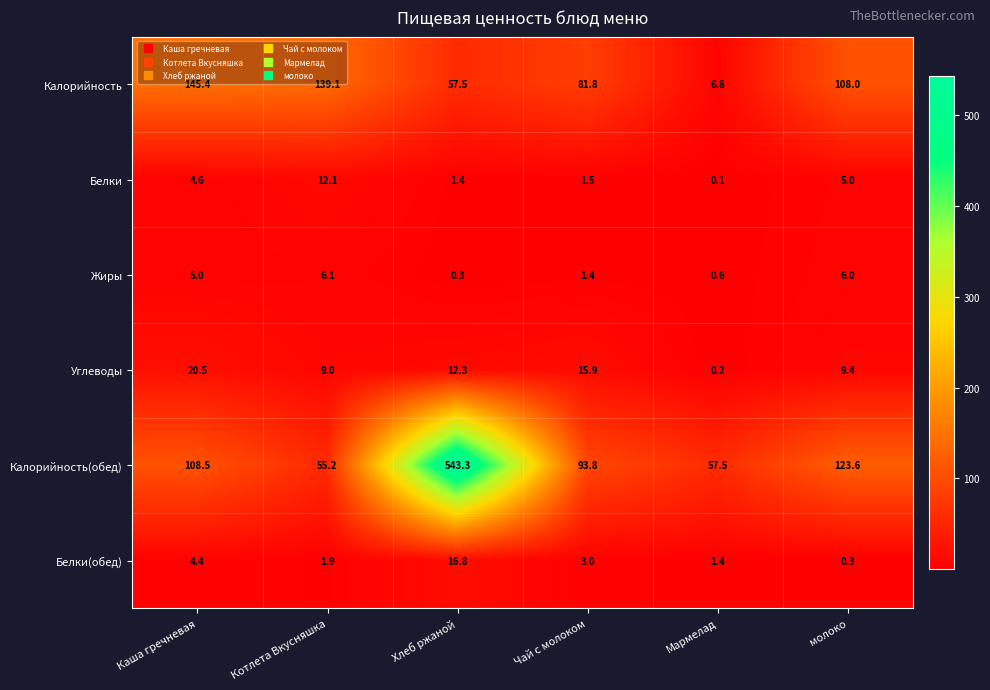

What is the greatest value displayed?

543.3